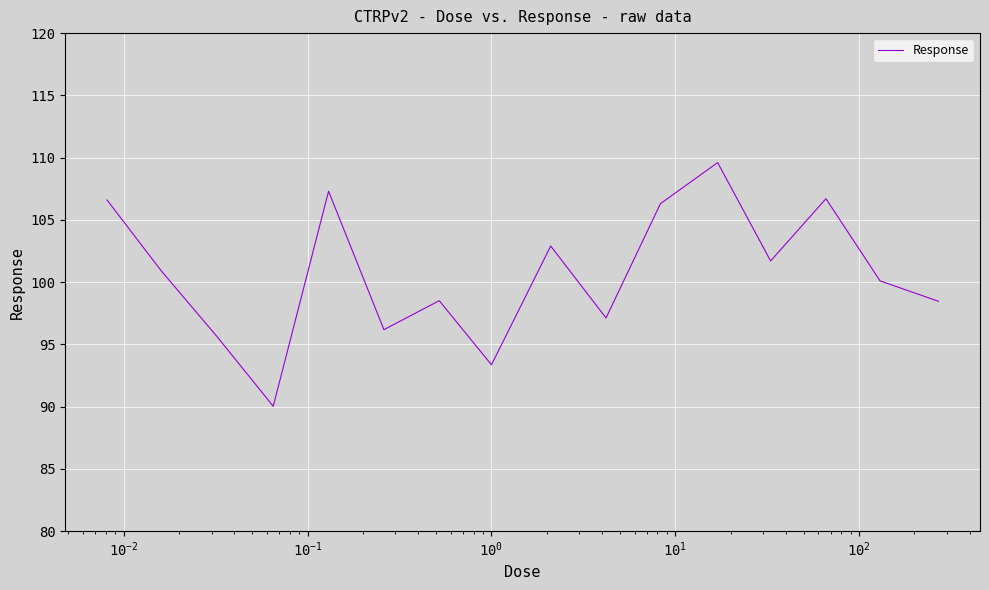

What is the minimum value shown in the chart?

90.0